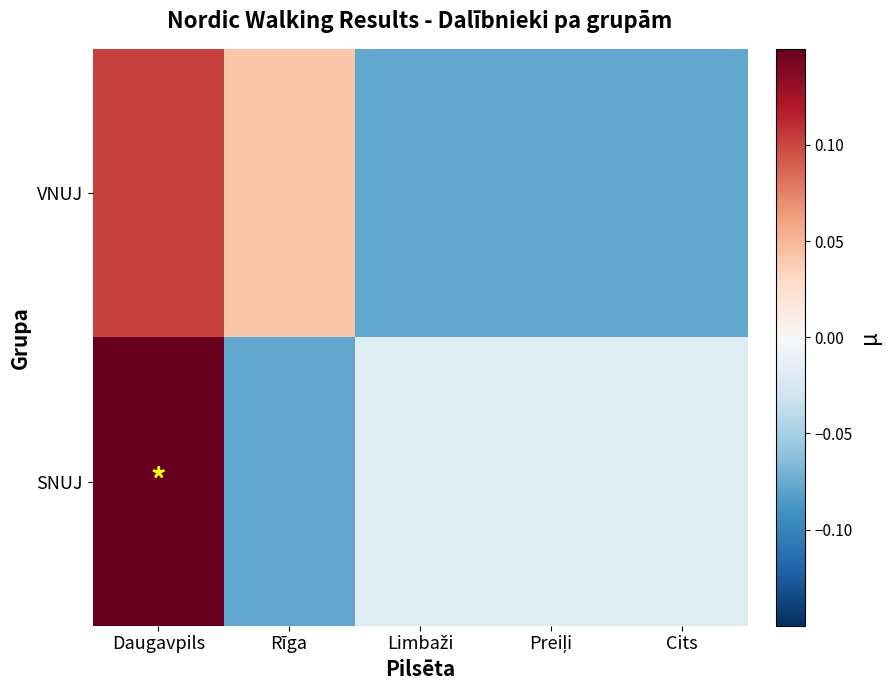

Reading right to left, extract all data points from this chart.

VNUJ: Cits=-0.1	Preiļi=-0.1	Limbaži=-0.1	Rīga=0.0	Daugavpils=0.1
SNUJ: Cits=-0.0	Preiļi=-0.0	Limbaži=-0.0	Rīga=-0.1	Daugavpils=0.2